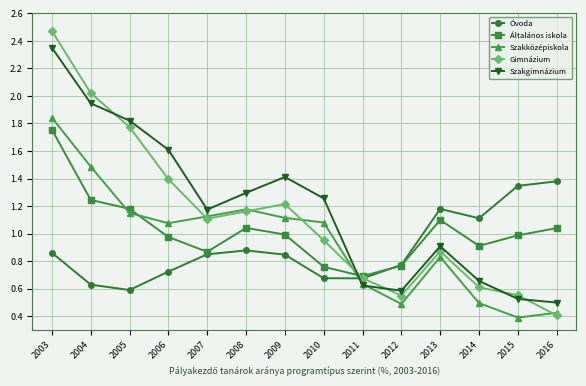

Which series has the largest range (max minus min)?

Gimnázium